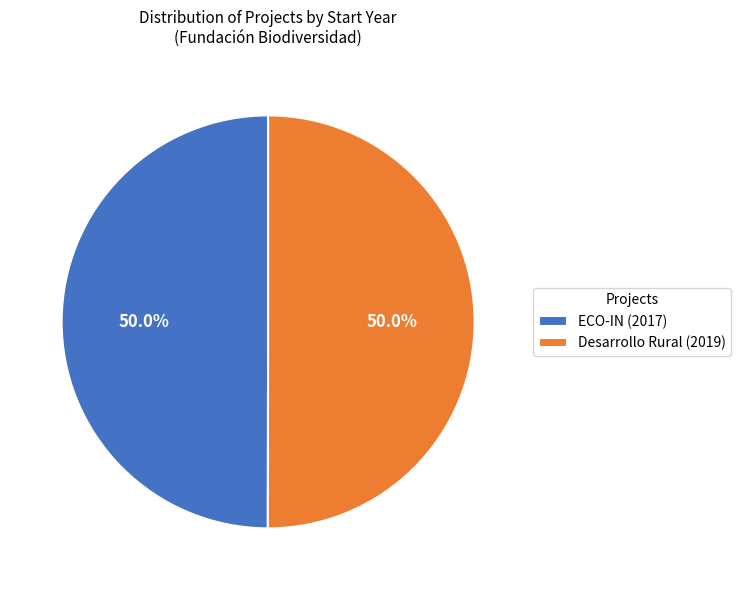

To the nearest percent, what is the average slice percentage?

50%